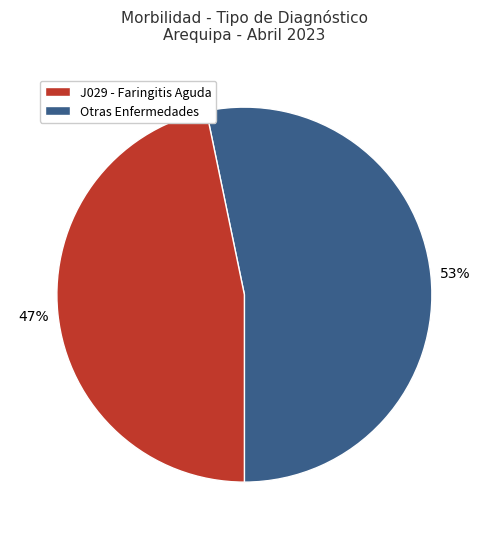

How many segments does this pie chart have?

2